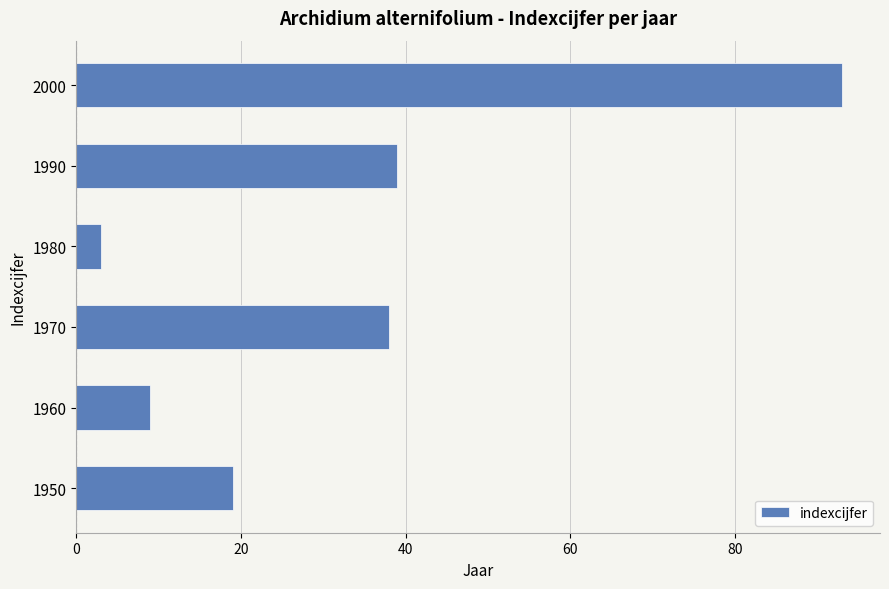

Rank the categories by value from lowest to highest.

1980, 1960, 1950, 1970, 1990, 2000